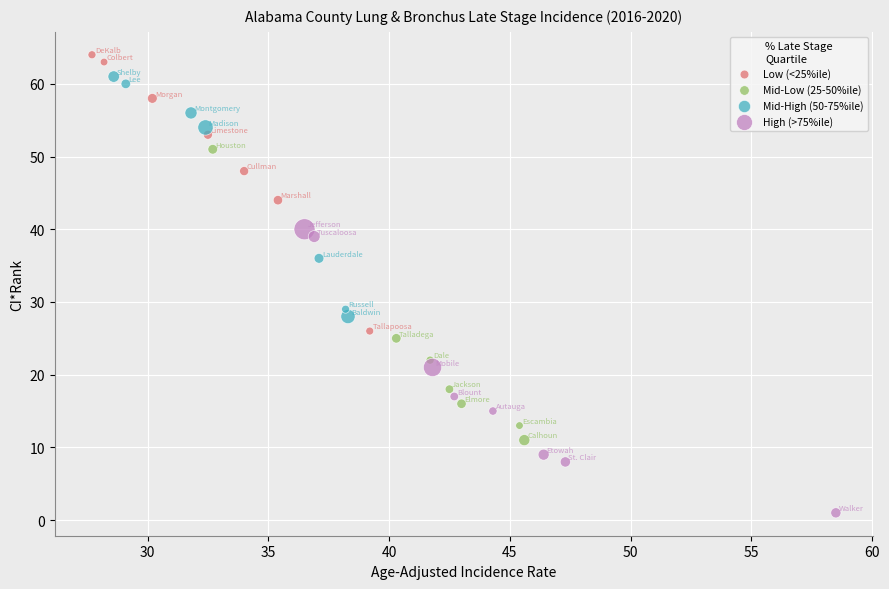

Which series contains the highest Y value?

Low (<25%ile)